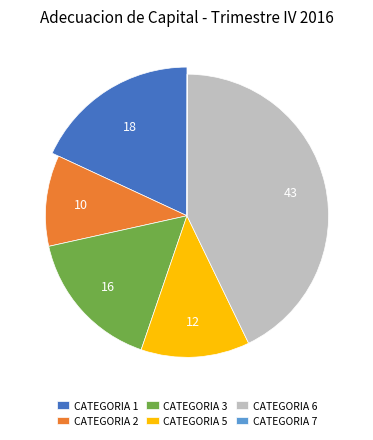

Is it true that CATEGORIA 6 is 43% of the pie?

True